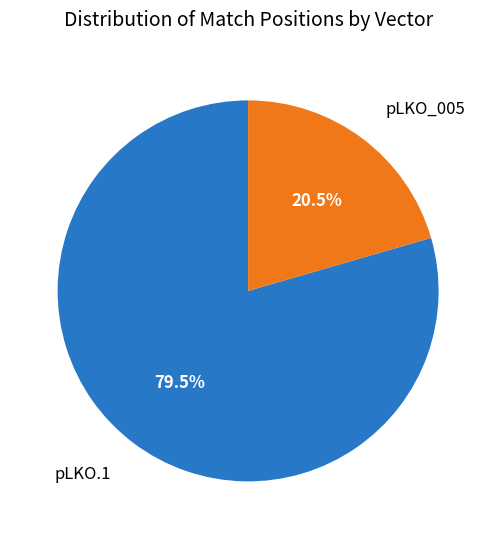

Does any single category account for the majority?

Yes